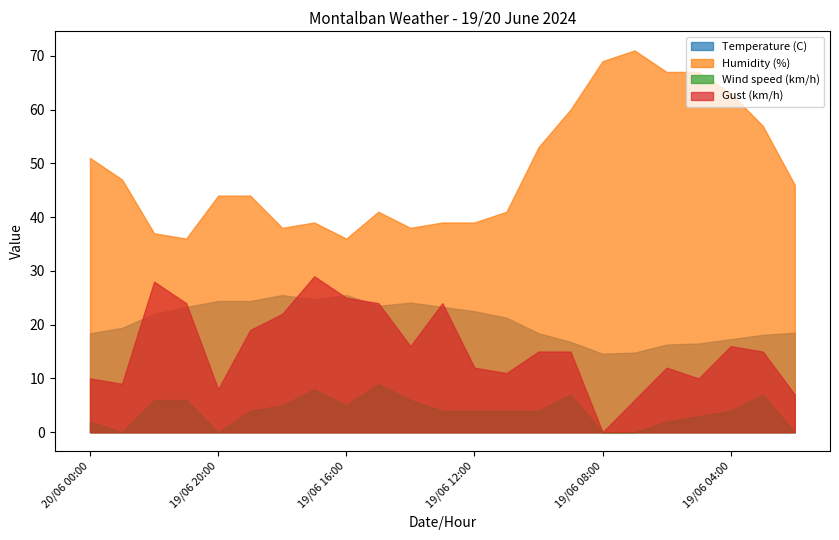

What is the total value across all series at 19/06 02:00?

71.5